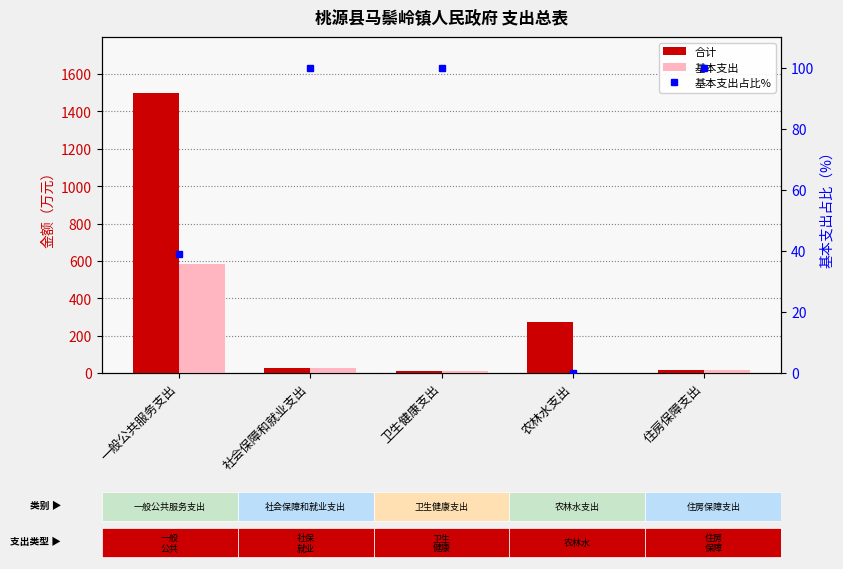

What is the label of the 4th bar from the right?

社会保障和就业支出